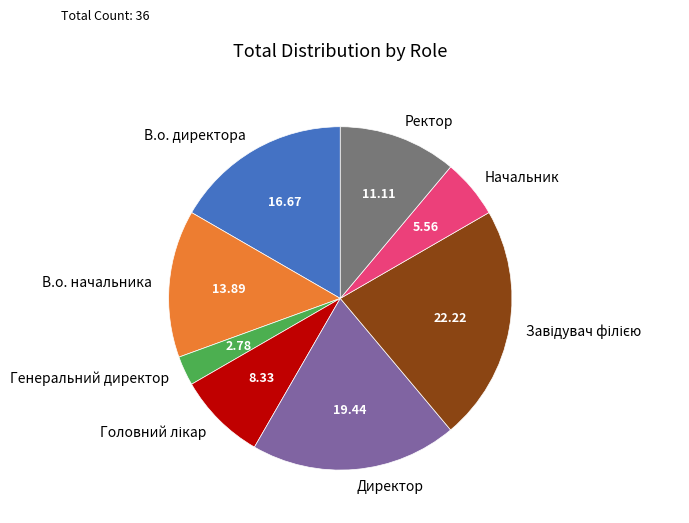

Is it true that Директор is 19% of the pie?

True